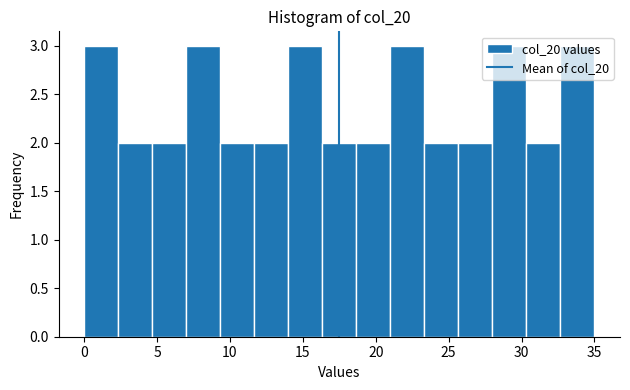

Reading left to right, list every bar in this chart as the range it spans on the x-axis followed by its height. Neither the bar edges nor the heights are printed on the chart, so give them approximately, as read against the axes.

0.0 to 2.5: 3
2.5 to 4.5: 2
4.5 to 7.0: 2
7.0 to 9.5: 3
9.5 to 11.5: 2
11.5 to 14.0: 2
14.0 to 16.5: 3
16.5 to 18.5: 2
18.5 to 21.0: 2
21.0 to 23.5: 3
23.5 to 25.5: 2
25.5 to 28.0: 2
28.0 to 30.5: 3
30.5 to 32.5: 2
32.5 to 35.0: 3